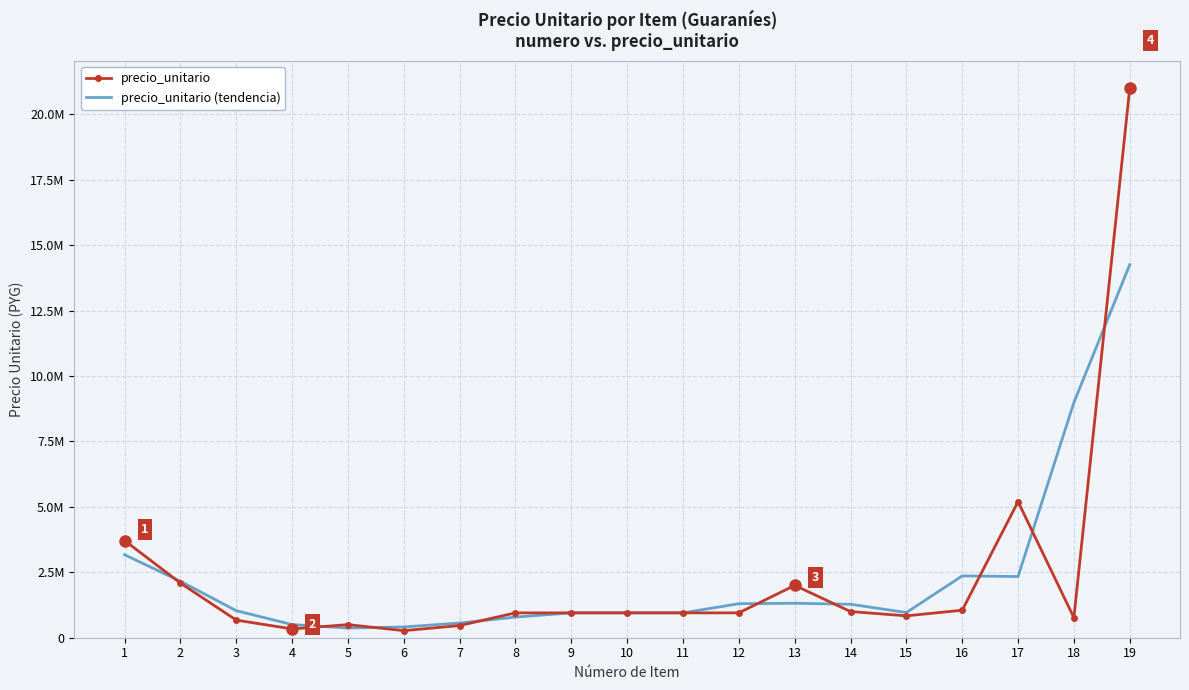

How many times do precio_unitario (tendencia) and precio_unitario cross each other?

9